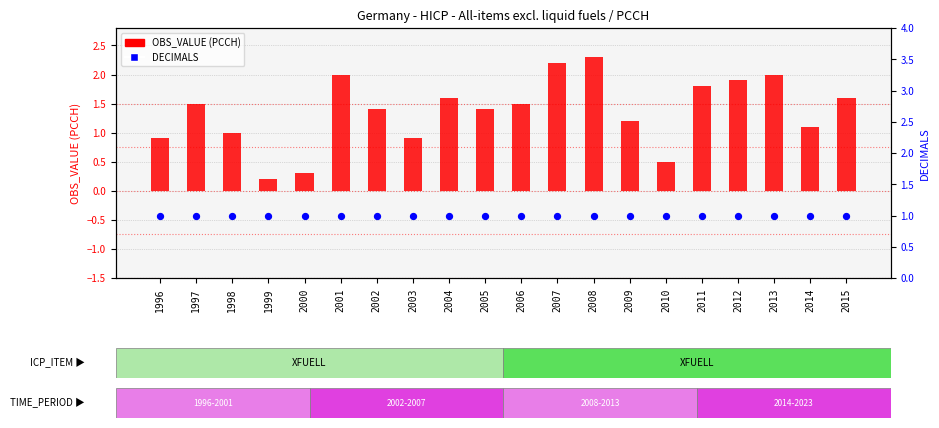

Which series has the largest total across all categories?

OBS_VALUE (PCCH)